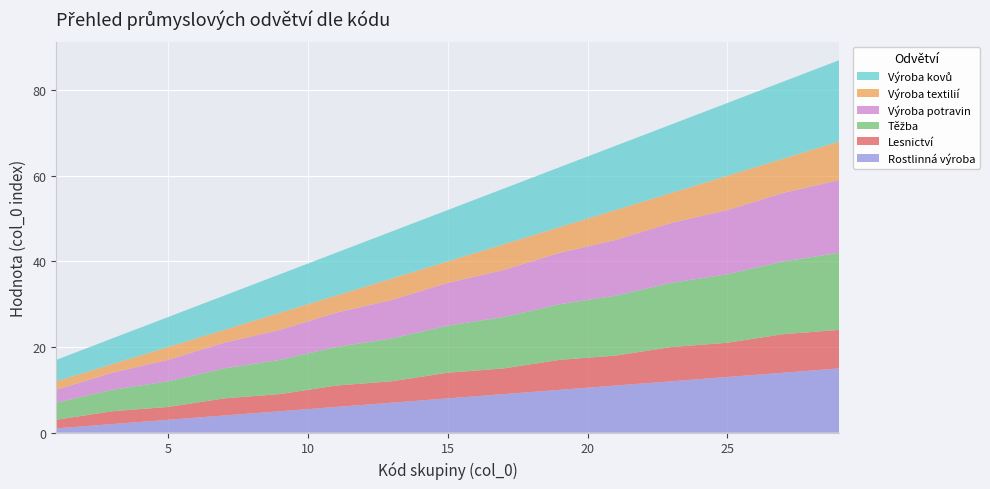

Reading left to right, list all the values displayed in this chart.

Rostlinná výroba: 1	2	3	4	5	6	7	8	9	10	11	12	13	14	15
Lesnictví: 2	3	3	4	4	5	5	6	6	7	7	8	8	9	9
Těžba: 4	5	6	7	8	9	10	11	12	13	14	15	16	17	18
Výroba potravin: 3	4	5	6	7	8	9	10	11	12	13	14	15	16	17
Výroba textilií: 2	2	3	3	4	4	5	5	6	6	7	7	8	8	9
Výroba kovů: 5	6	7	8	9	10	11	12	13	14	15	16	17	18	19